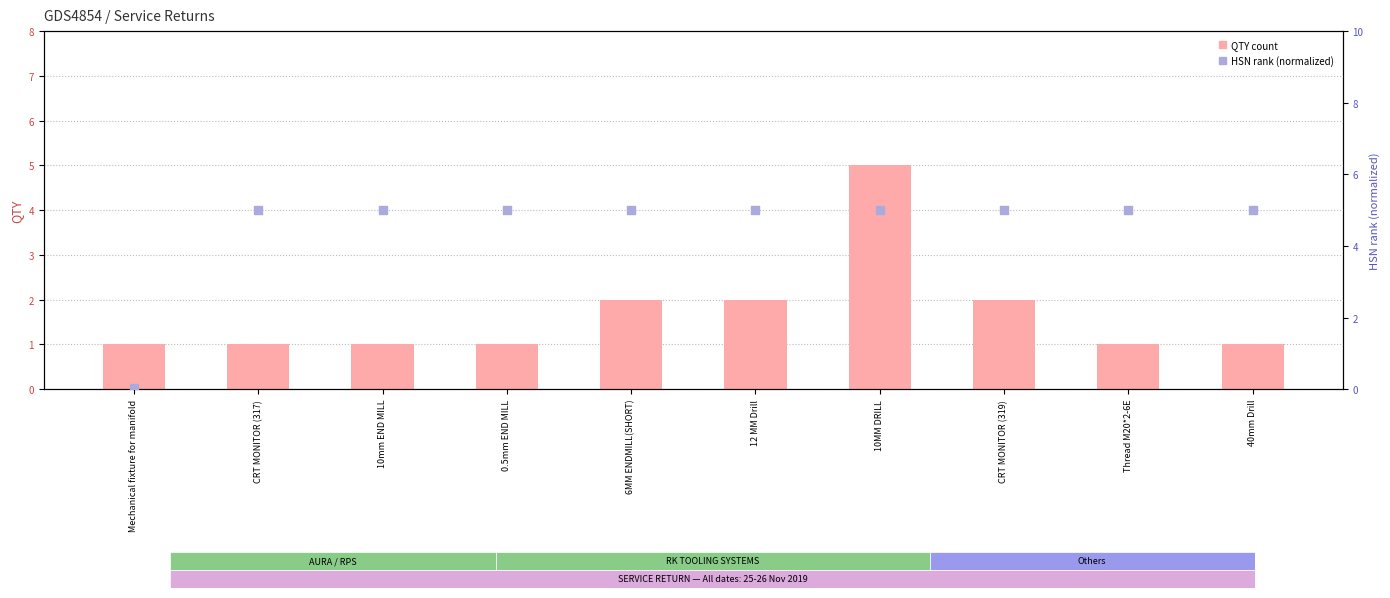

At how many categories does at least one series exceed 2?

9